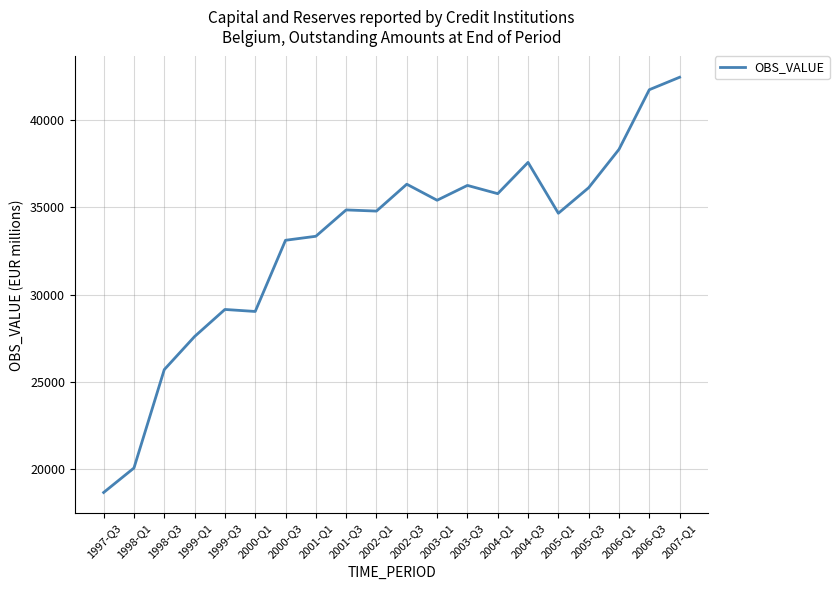

Approximately how many times larger is the value at 2000-Q1 compared to 2005-Q3?

0.8